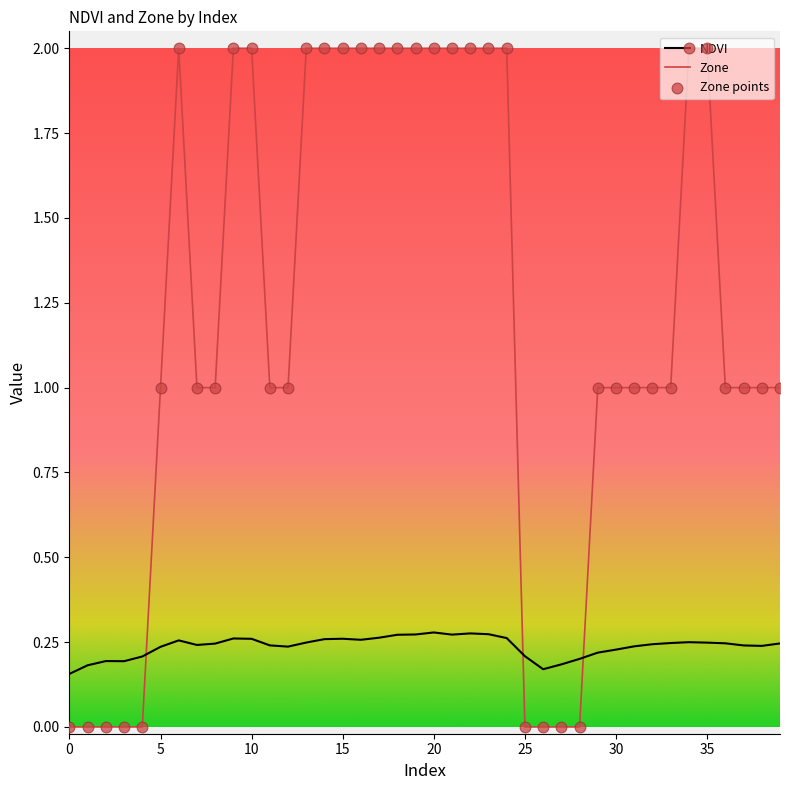

Which series has the widest spread of values?

Zone